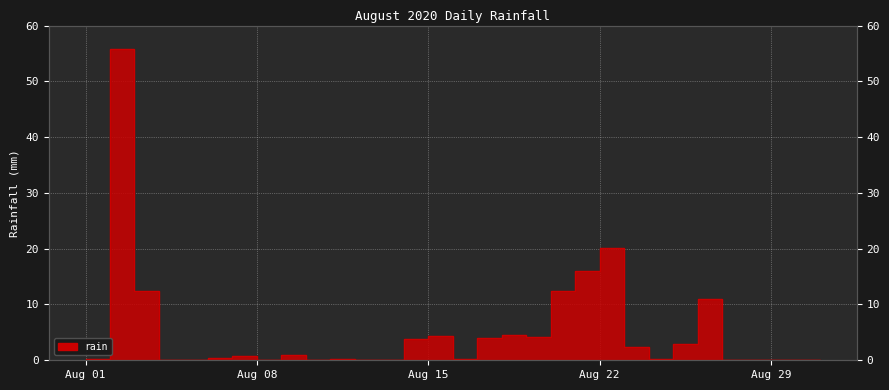

List the labels in order of value, largest first.

2020-08-02, 2020-08-22, 2020-08-21, 2020-08-03, 2020-08-20, 2020-08-26, 2020-08-18, 2020-08-15, 2020-08-19, 2020-08-17, 2020-08-14, 2020-08-25, 2020-08-23, 2020-08-09, 2020-08-07, 2020-08-06, 2020-08-01, 2020-08-11, 2020-08-16, 2020-08-24, 2020-08-04, 2020-08-05, 2020-08-08, 2020-08-10, 2020-08-12, 2020-08-13, 2020-08-27, 2020-08-28, 2020-08-29, 2020-08-30, 2020-08-31